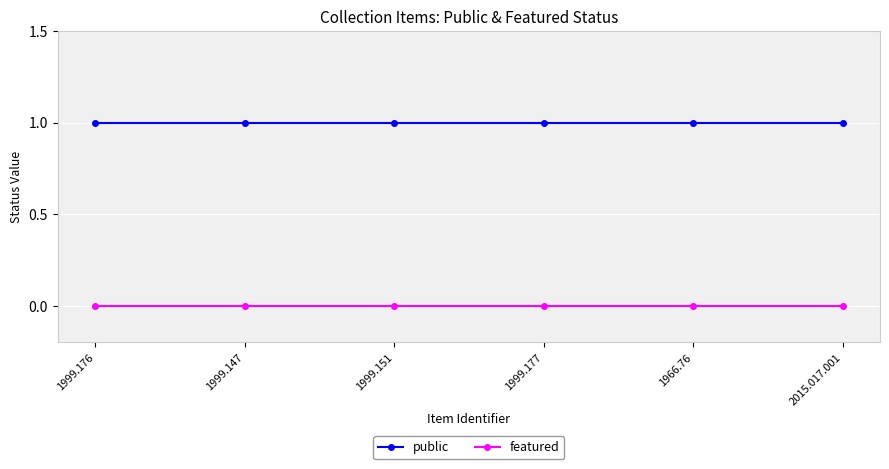

What is the average value of the public series?

1